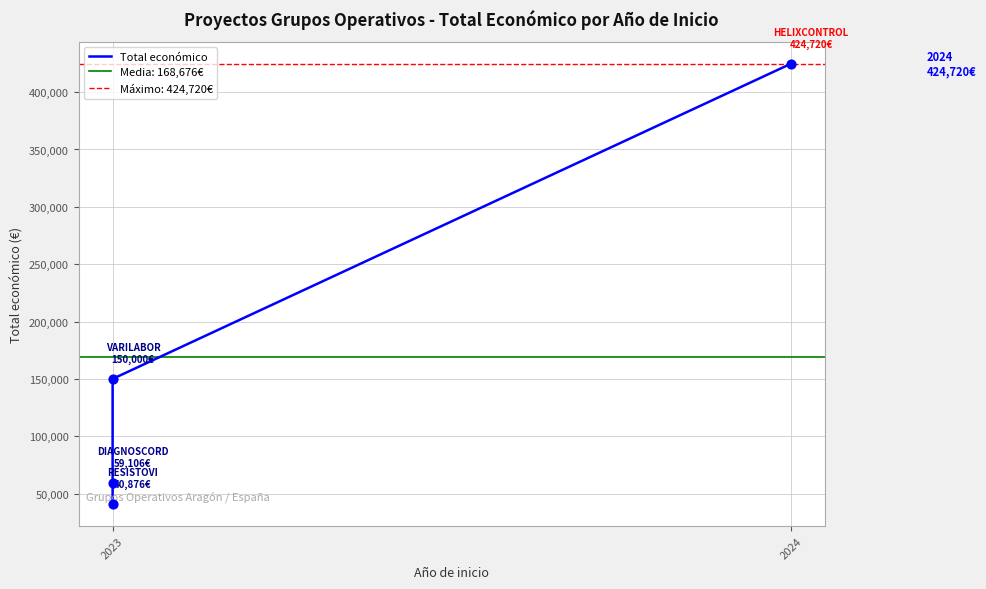

What is the change in value from 2023 to 2024?

+383844